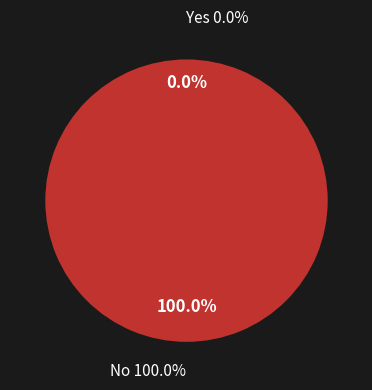

What percentage do direction -1 and direction +1 together represent?

100.0%